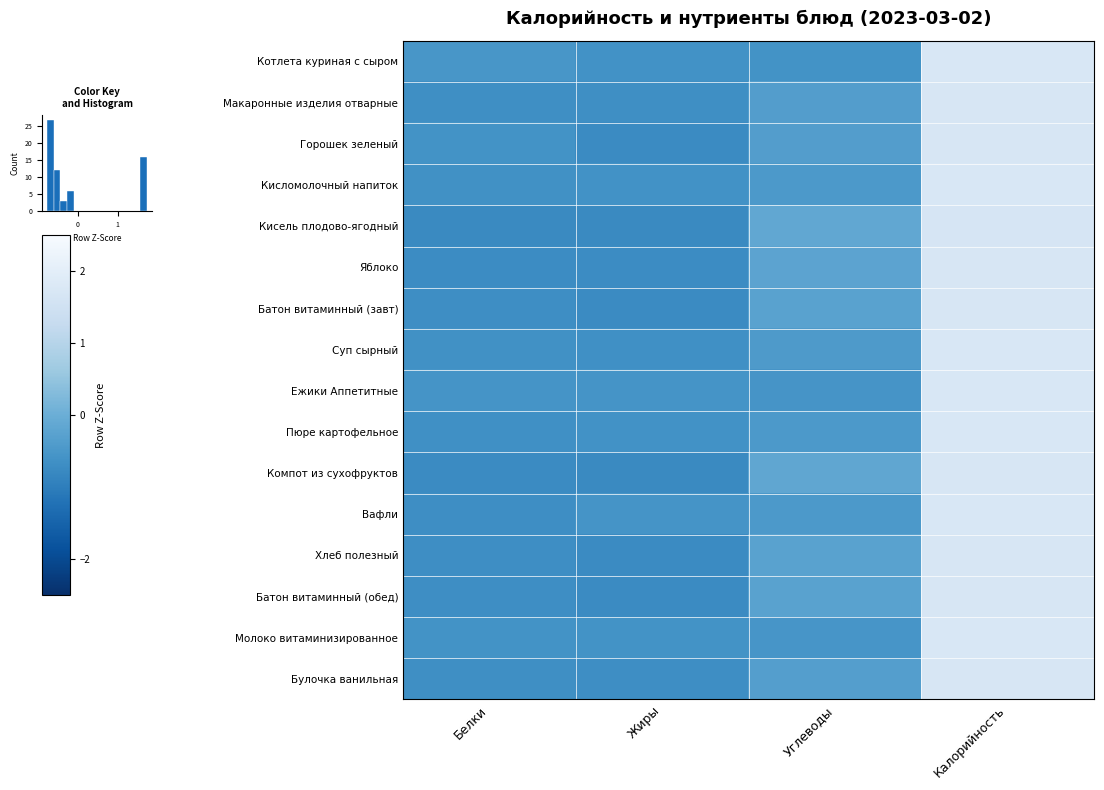

What is the highest value of the Булочка ванильная series?

1.7